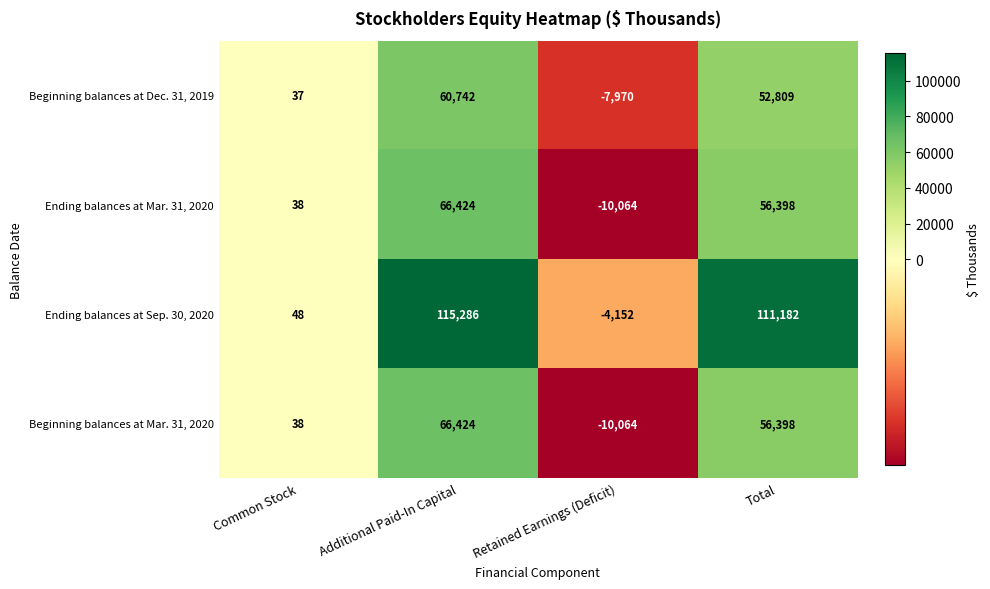

Is it true that Beginning balances at Mar. 31, 2020 equals 66424 at Additional Paid-In Capital?

True